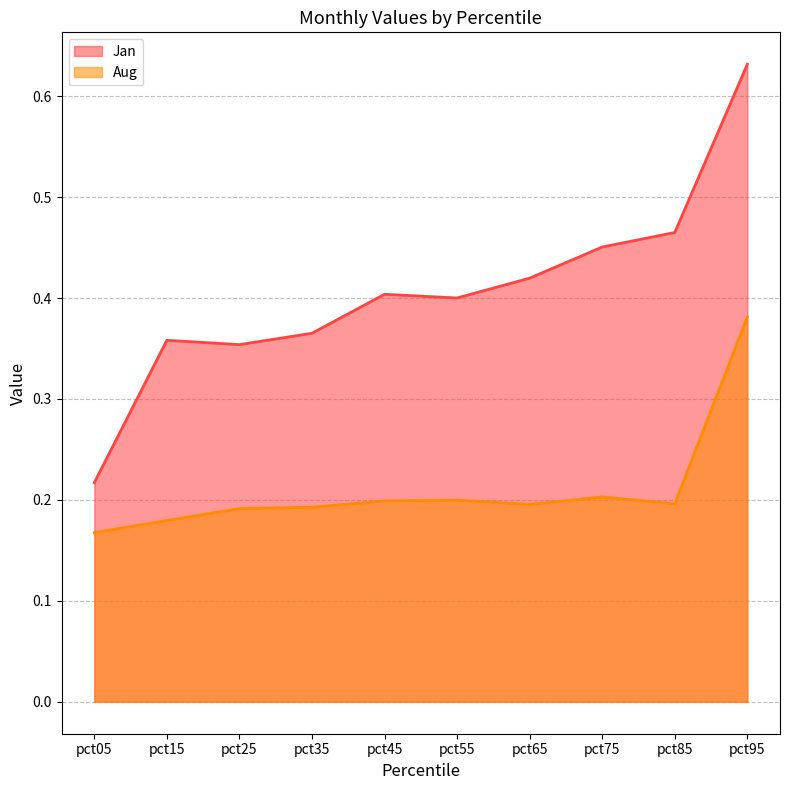

True or false: Jan has a value of 0.7 at pct45.

False